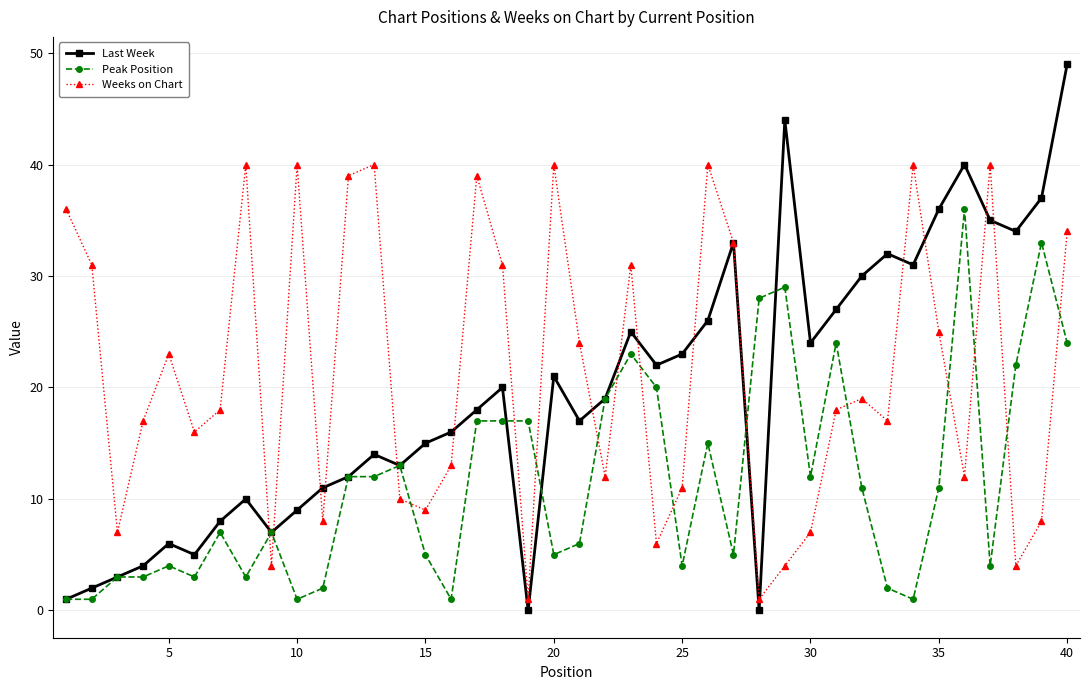

Which series has the largest range (max minus min)?

Last Week